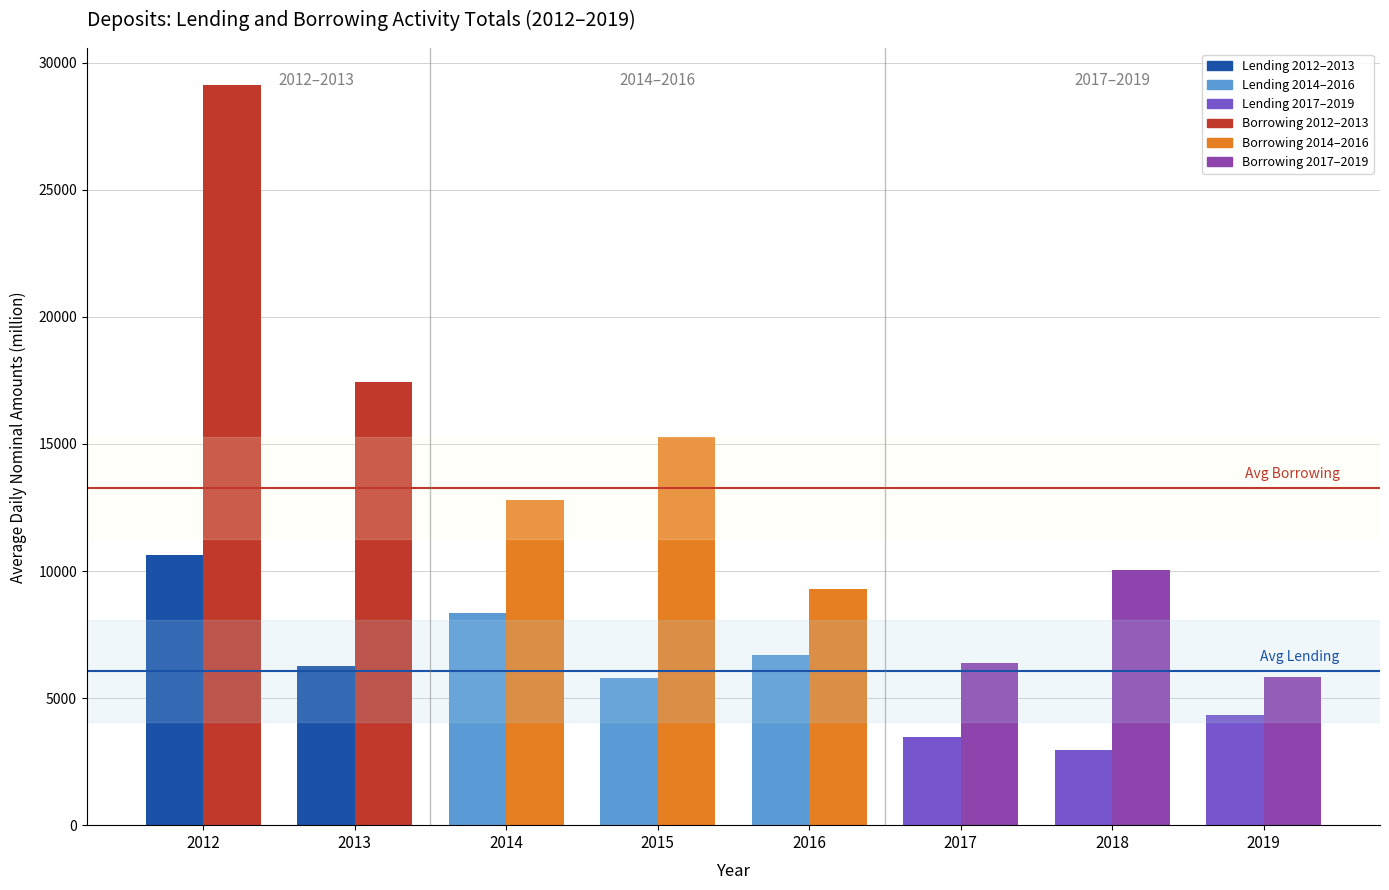

At which category is the sum across all series the highest?

2012